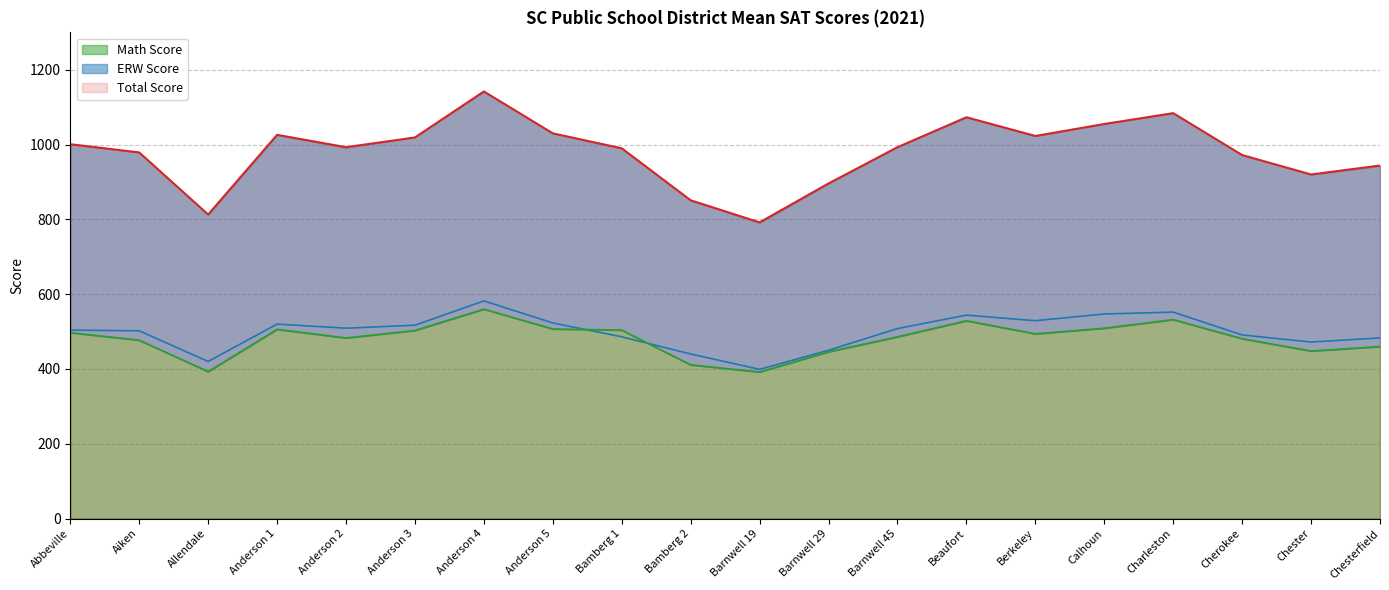

What is the label of the 8th point from the right?

Barnwell 45